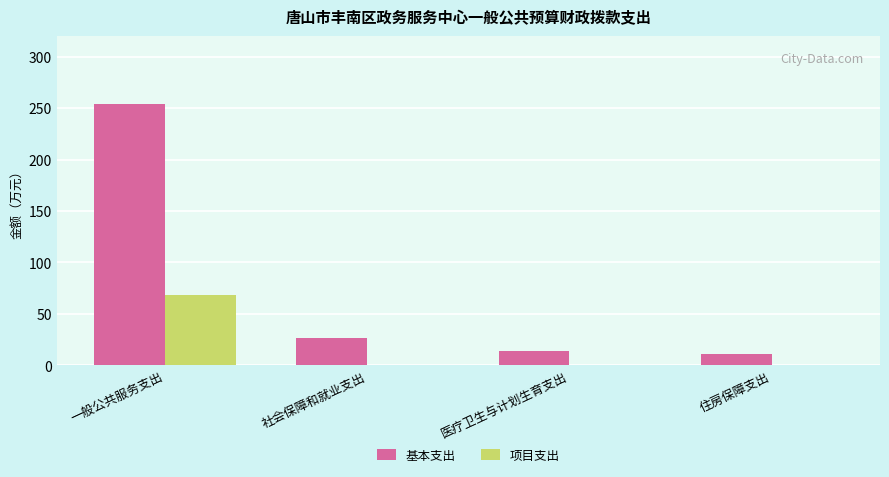

Are the bars horizontal?

No